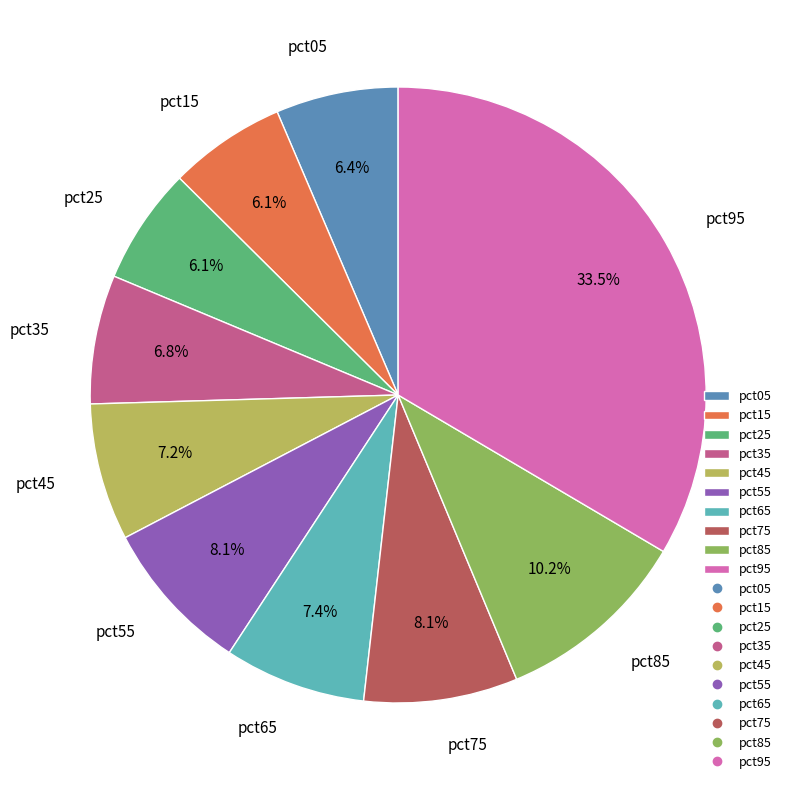

Does pct95 represent more than half of the total?

No